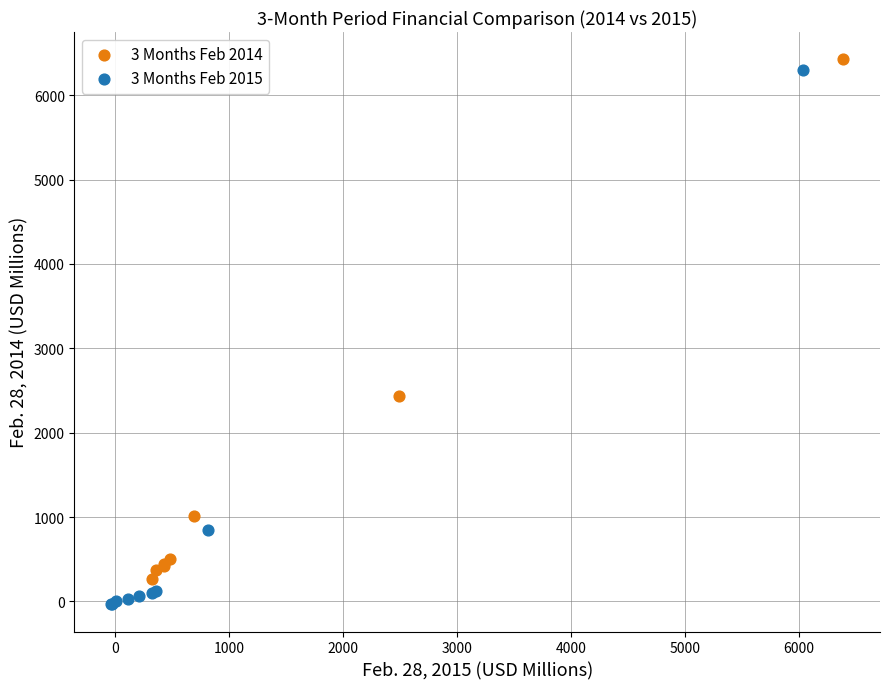

Which series has the largest Y range (max minus min)?

3 Months Feb 2015